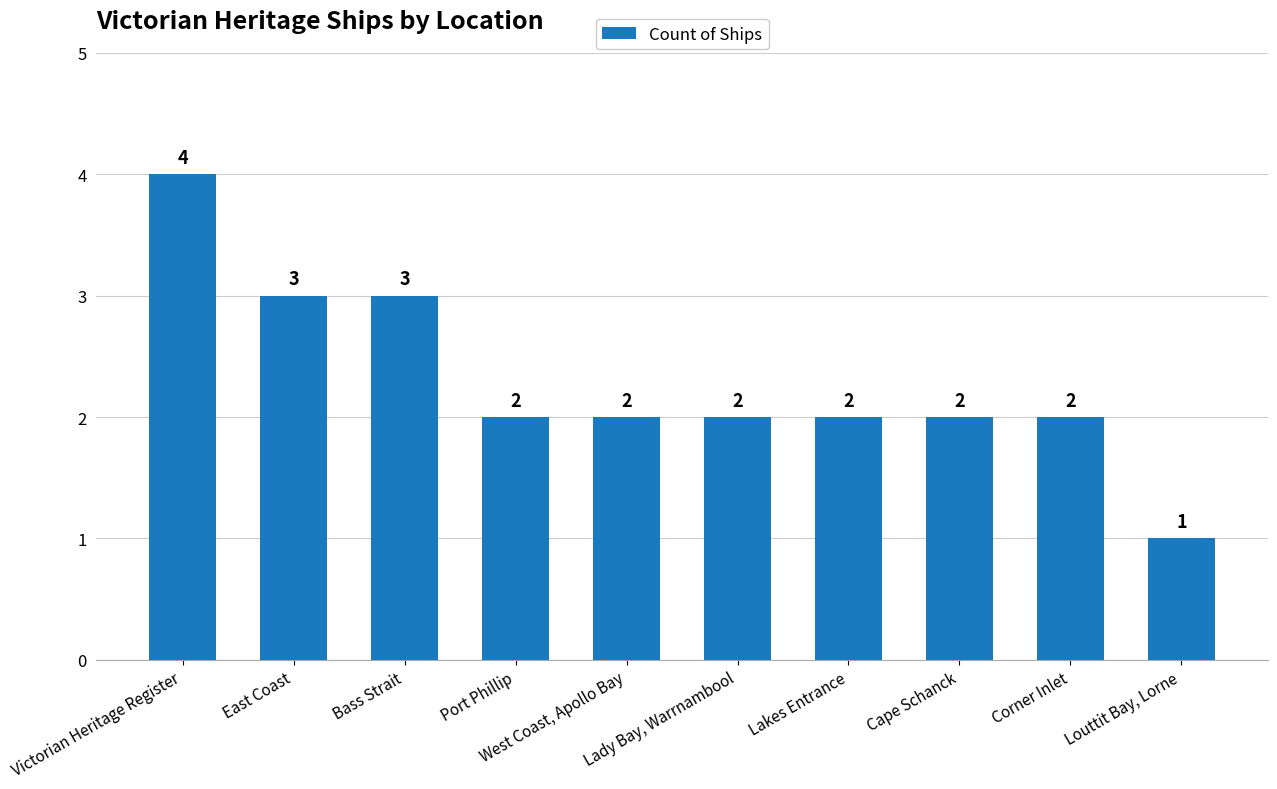

Reading left to right, extract all data points from this chart.

4	3	3	2	2	2	2	2	2	1